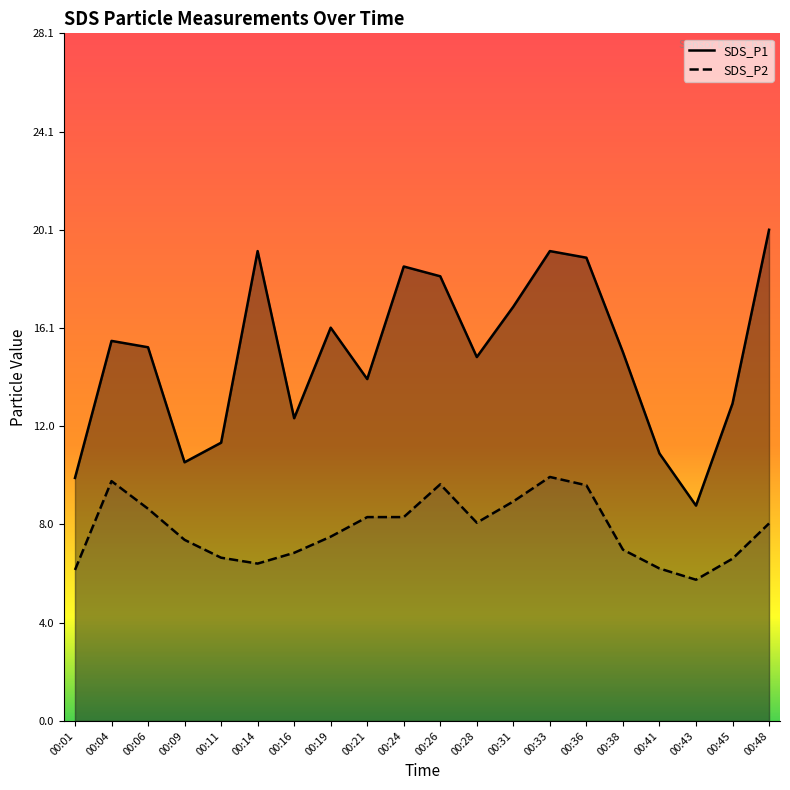

What is the difference between the SDS_P1 values at 00:41 and 00:38?

4.1